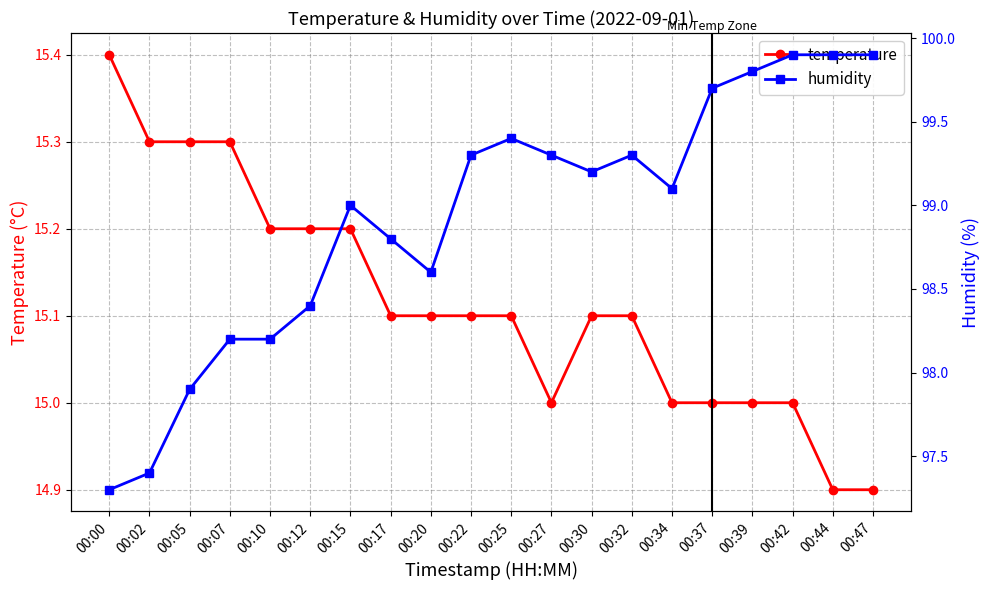

Count the temperature values in the range 15 to 16.

18